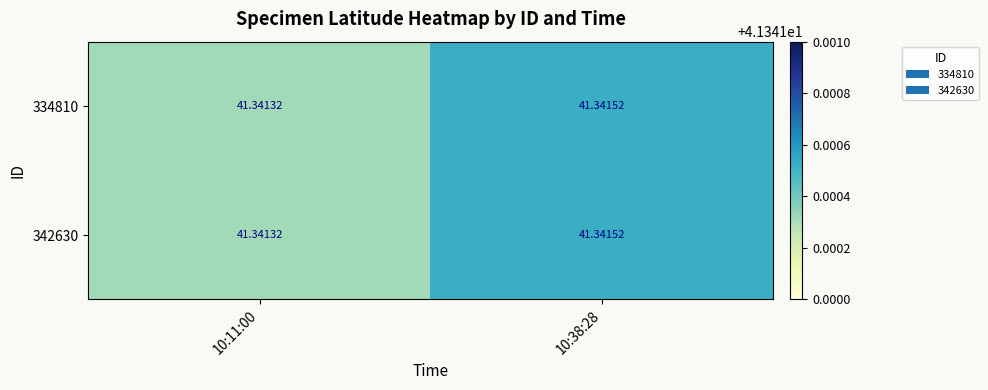

Is the value of 342630 at 10:38:28 greater than the value of 334810 at 10:11:00?

Yes